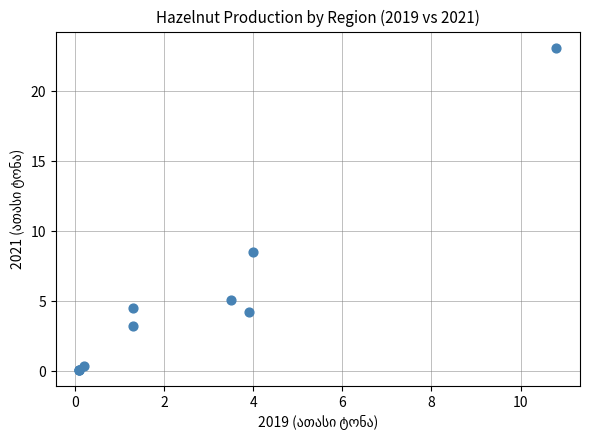

What Y value in the scatter plot is closest to 11?

8.5